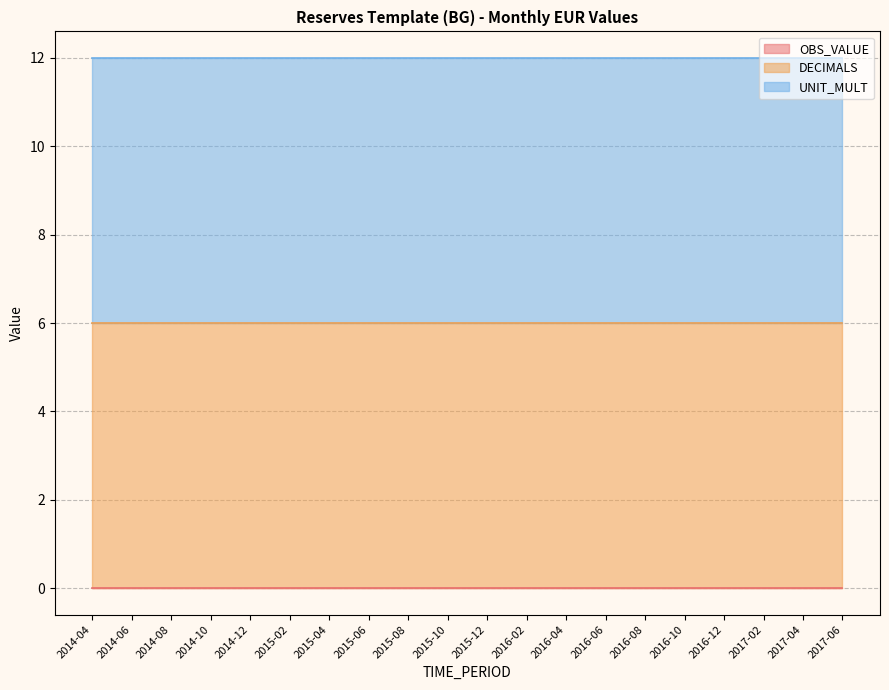

Rank the series at 2014-06 from highest to lowest value.

DECIMALS, UNIT_MULT, OBS_VALUE